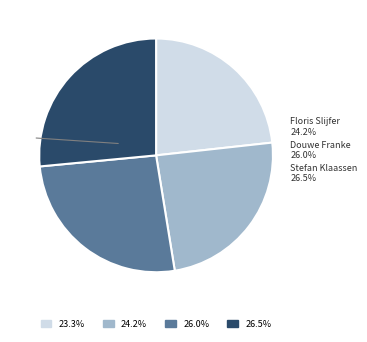

How many segments does this pie chart have?

4